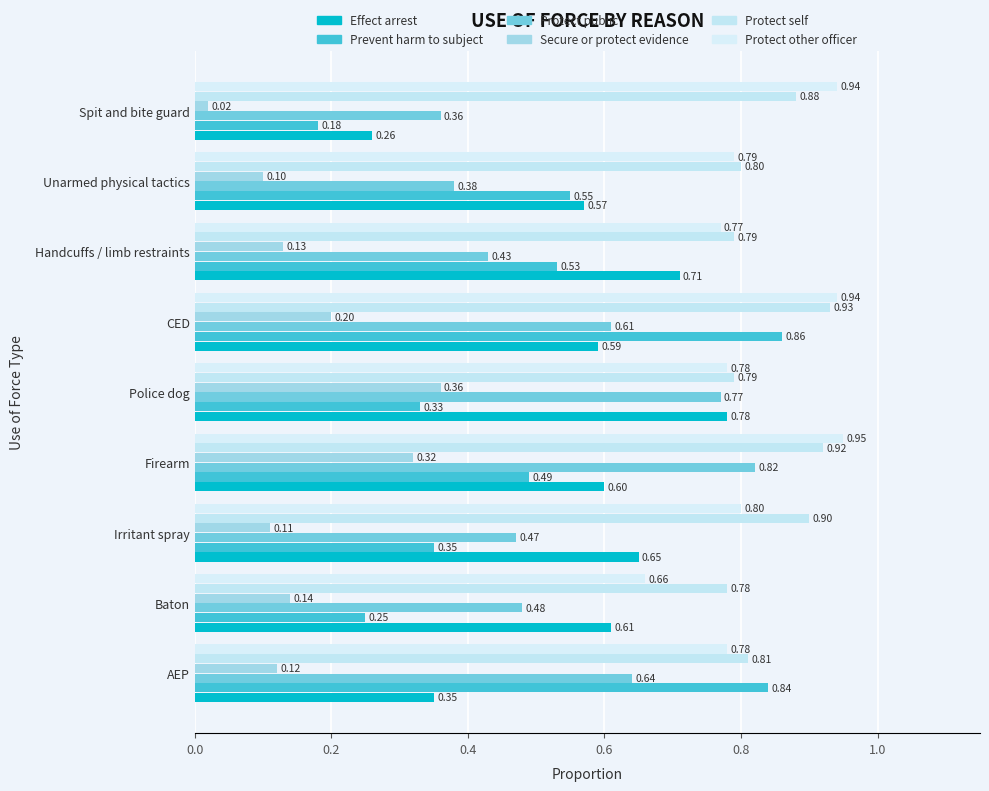

Count the number of data series in this chart.

6